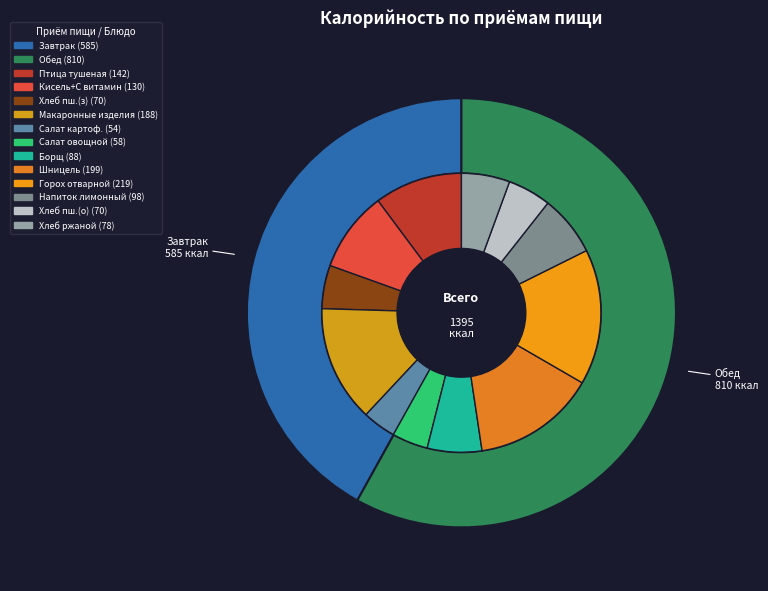

To the nearest percent, what is the difference between the Обед and Завтрак slice percentages?

16%